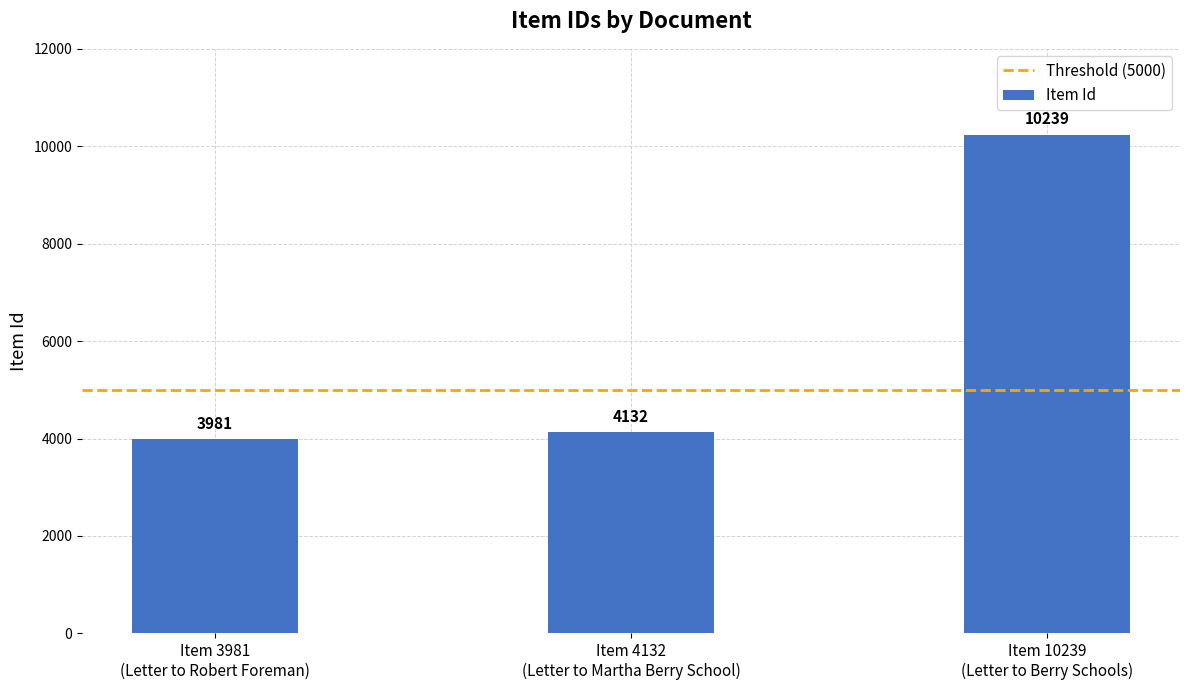

Reading right to left, what are all the values shown in this chart?

10239	4132	3981